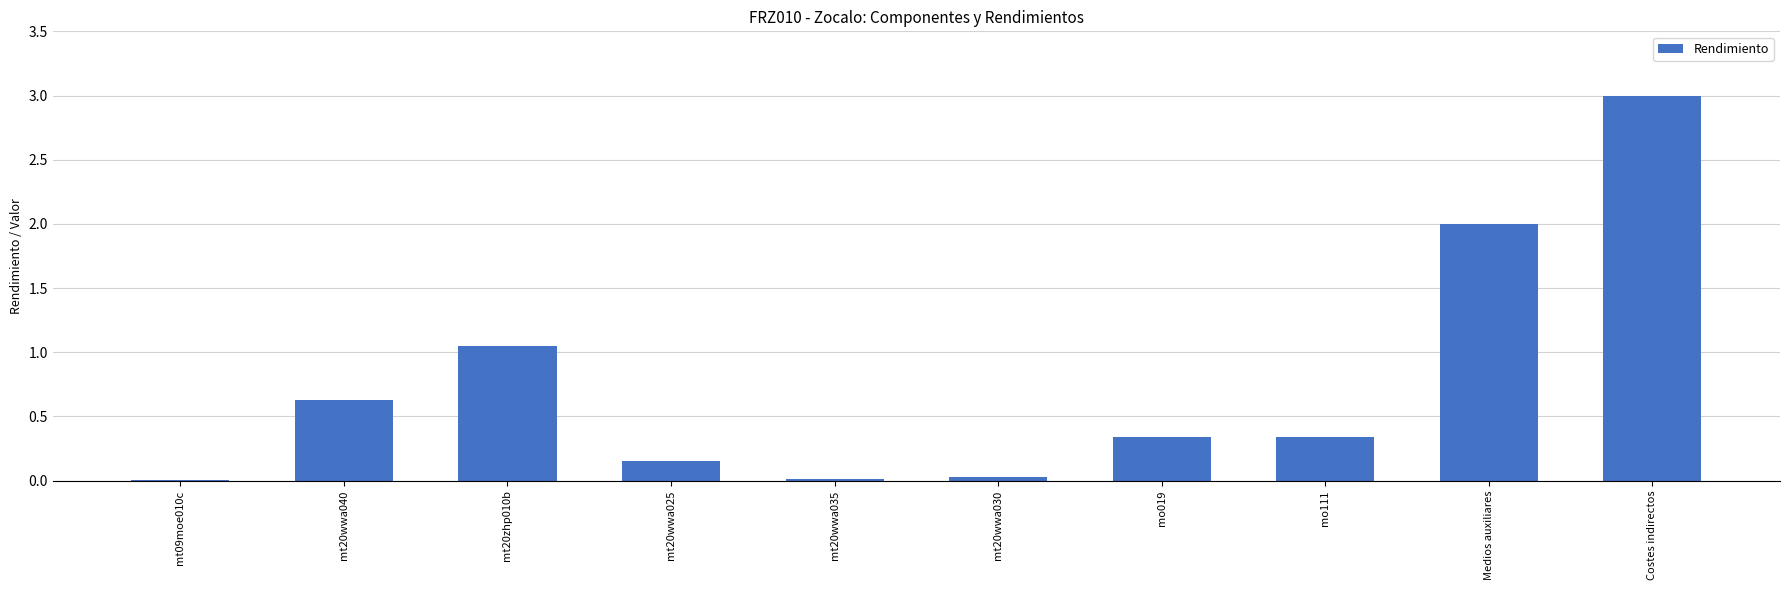

What is the change in value from mt20zhp010b to mo019?

-0.7